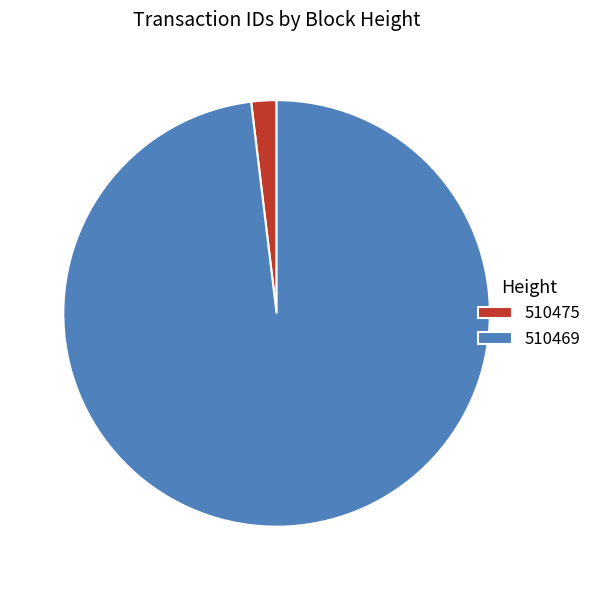

How many segments does this pie chart have?

2